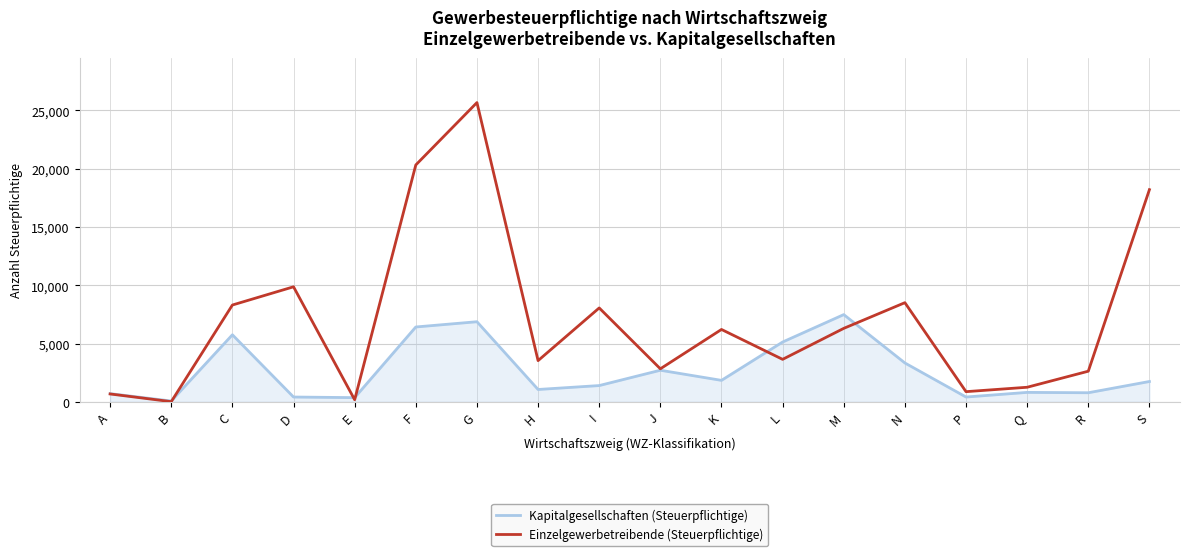

True or false: Einzelgewerbetreibende (Steuerpflichtige) has a value of 4910 at J.

False